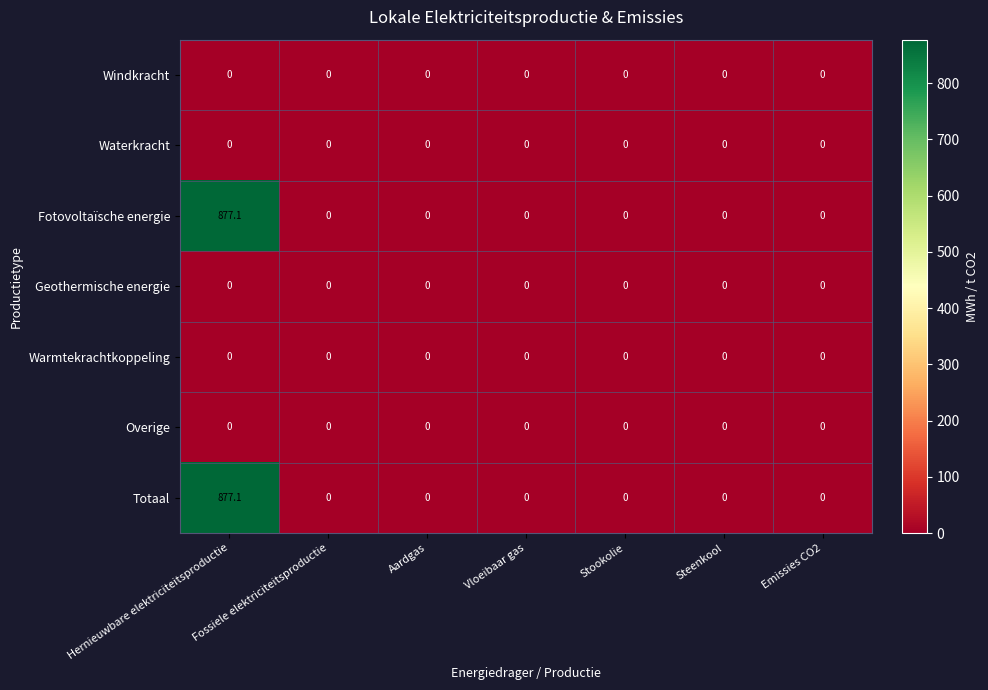

What is the difference between the highest and lowest values at Hernieuwbare elektriciteitsproductie?

877.1